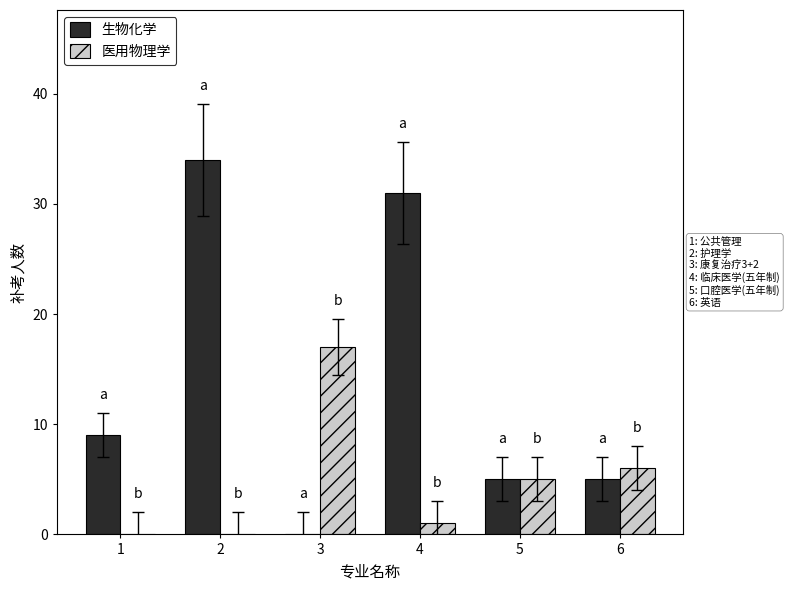

Between 4 and 6, which series saw the biggest shift?

生物化学